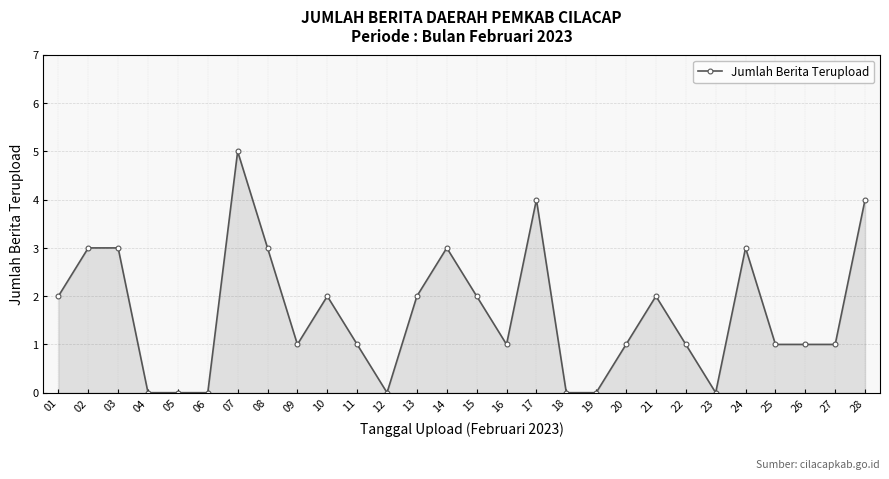

What is the maximum value shown in the chart?

5